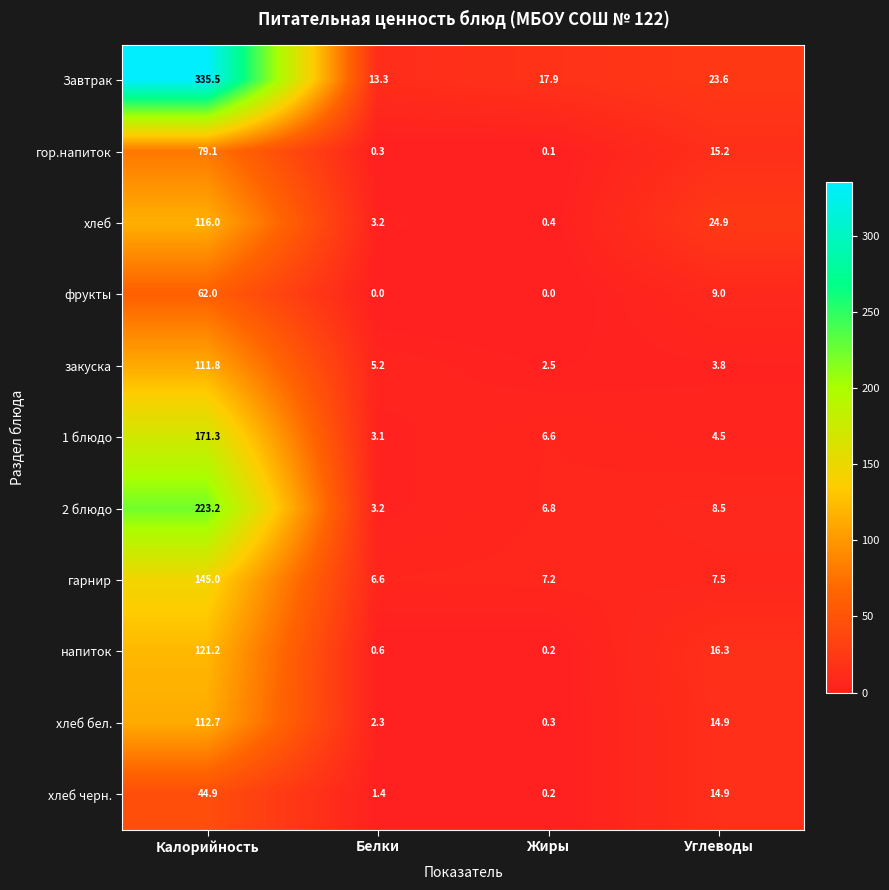

True or false: фрукты has a value of 14.1 at Калорийность.

False